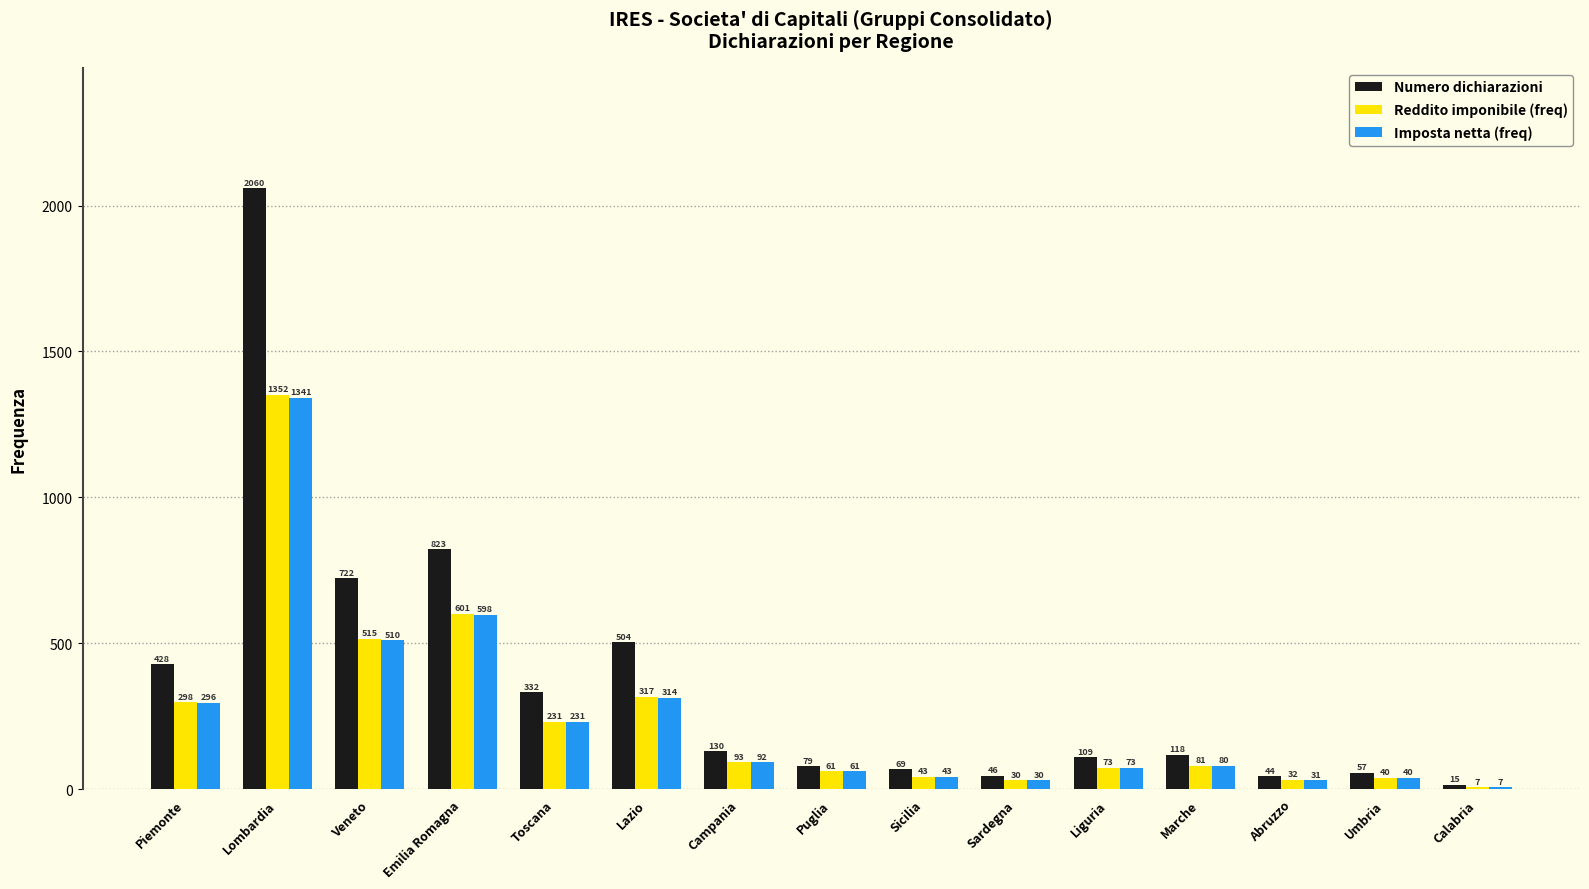

Is the value of Reddito imponibile (freq) at Puglia greater than the value of Imposta netta (freq) at Calabria?

Yes